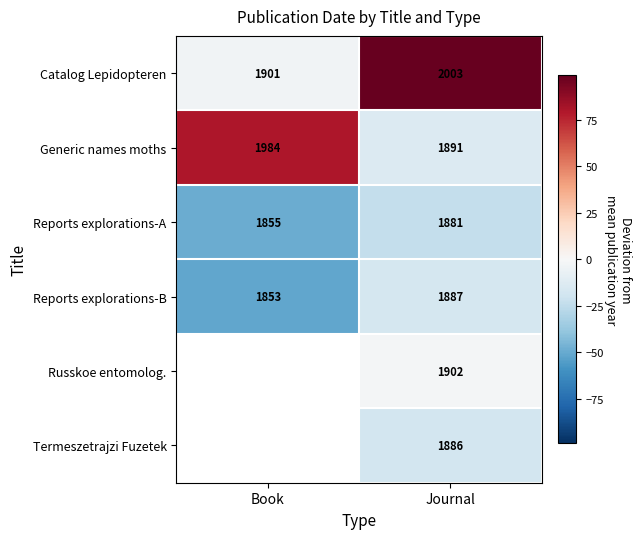

List the labels in order of Generic names moths value, largest first.

Book, Journal